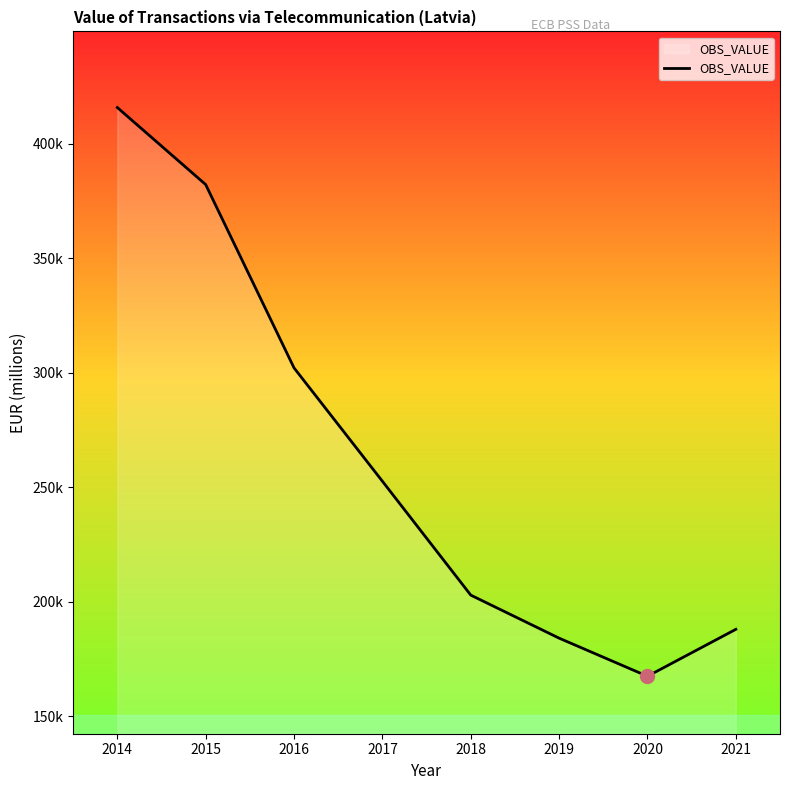

Where does the data first go above 252578?

2014